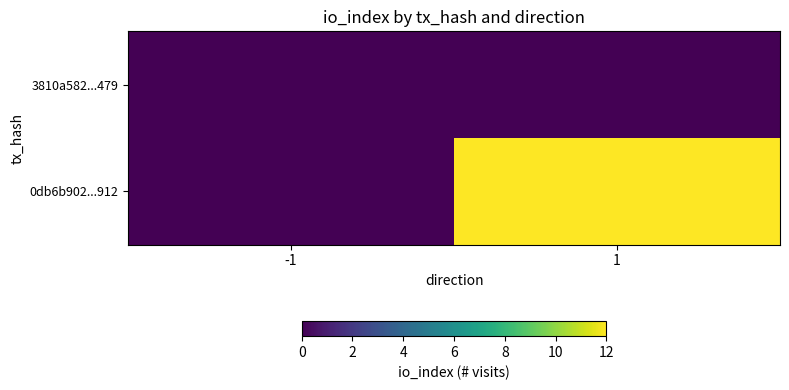

At which category is the sum across all series the highest?

1